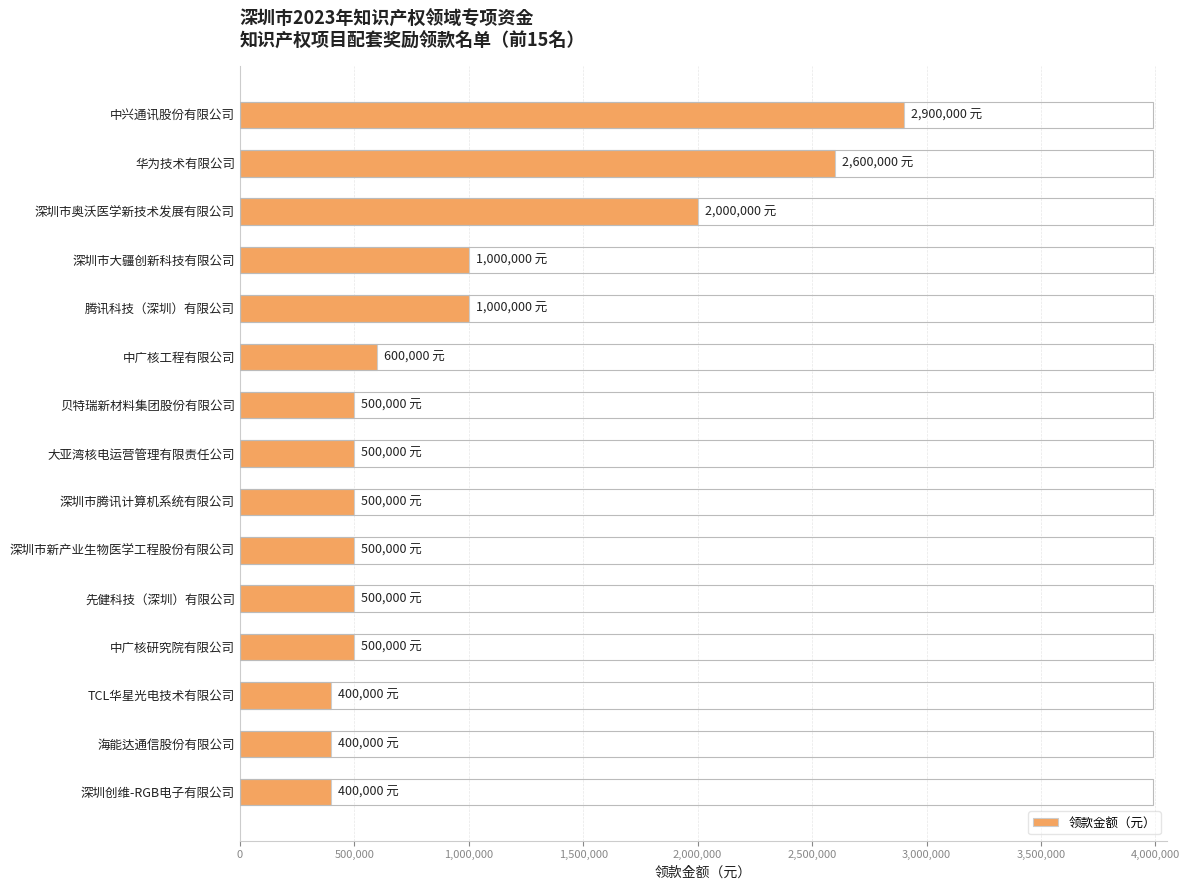

What is the greatest value displayed?

2900000